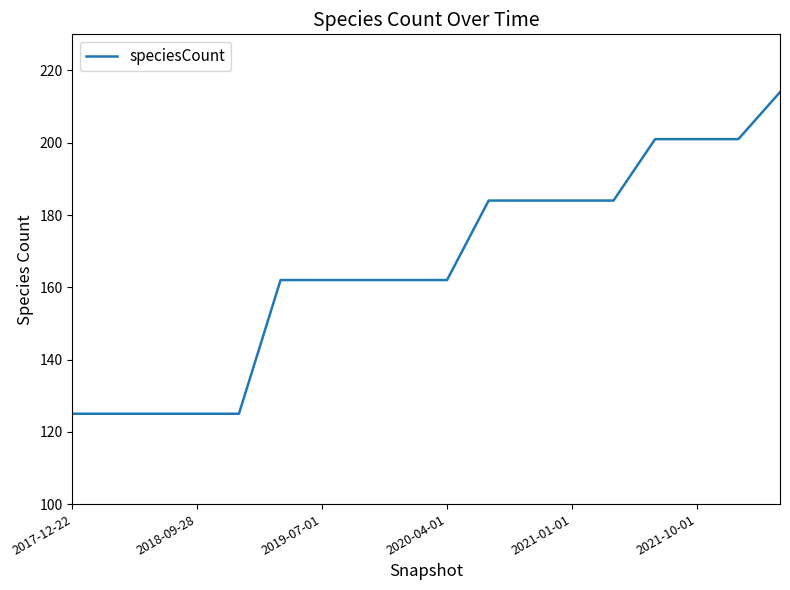

What is the smallest value displayed?

125